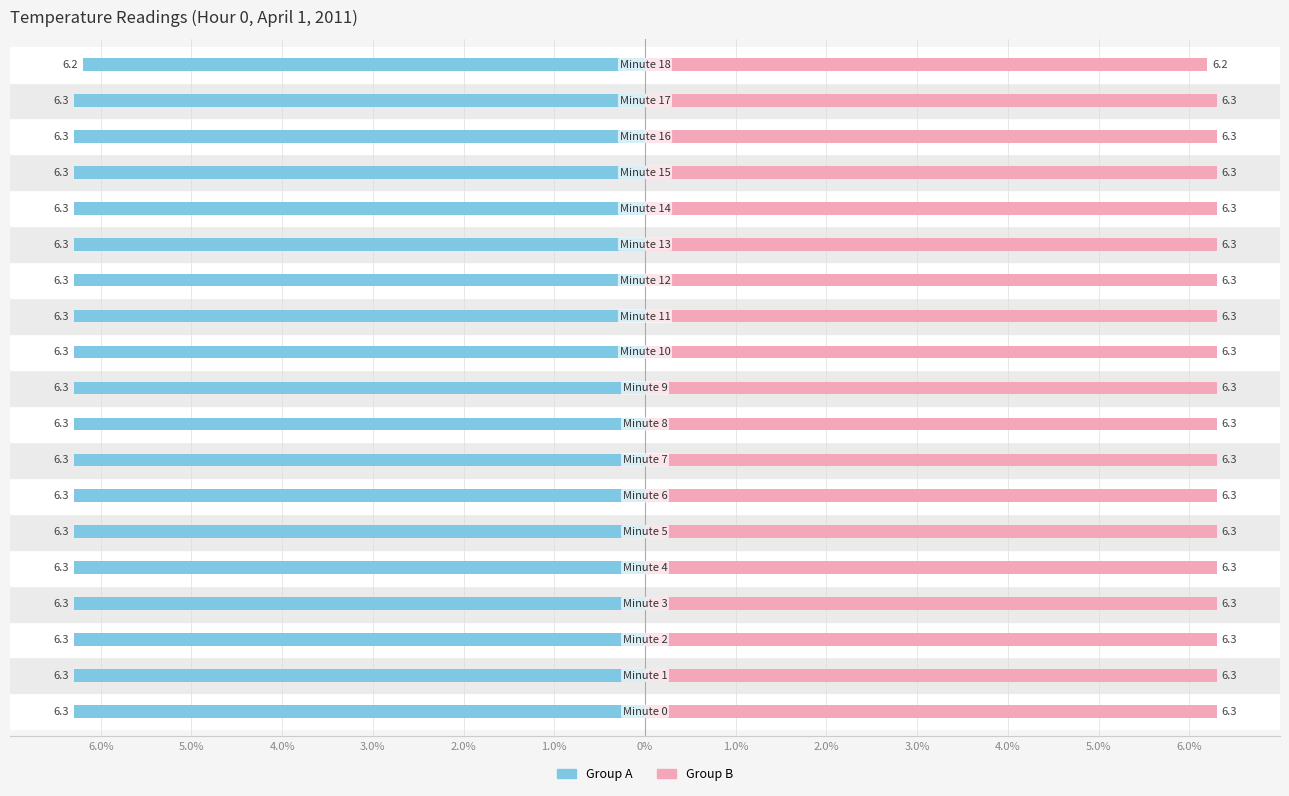

What is the label of the 19th bar from the left?

18